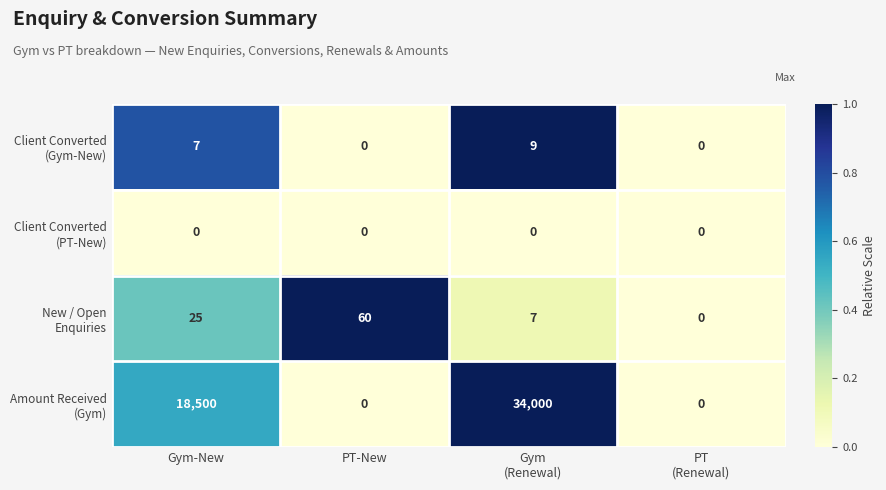

What is the total value across all series at Gym-New?

18532